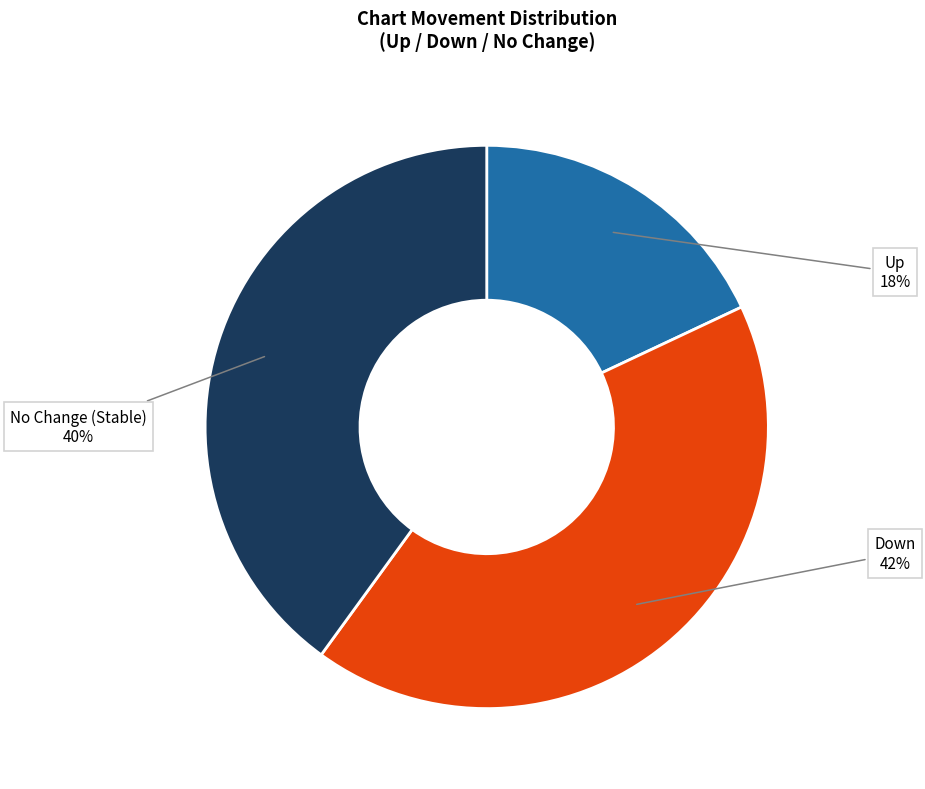

To the nearest percent, what is the average slice percentage?

33%